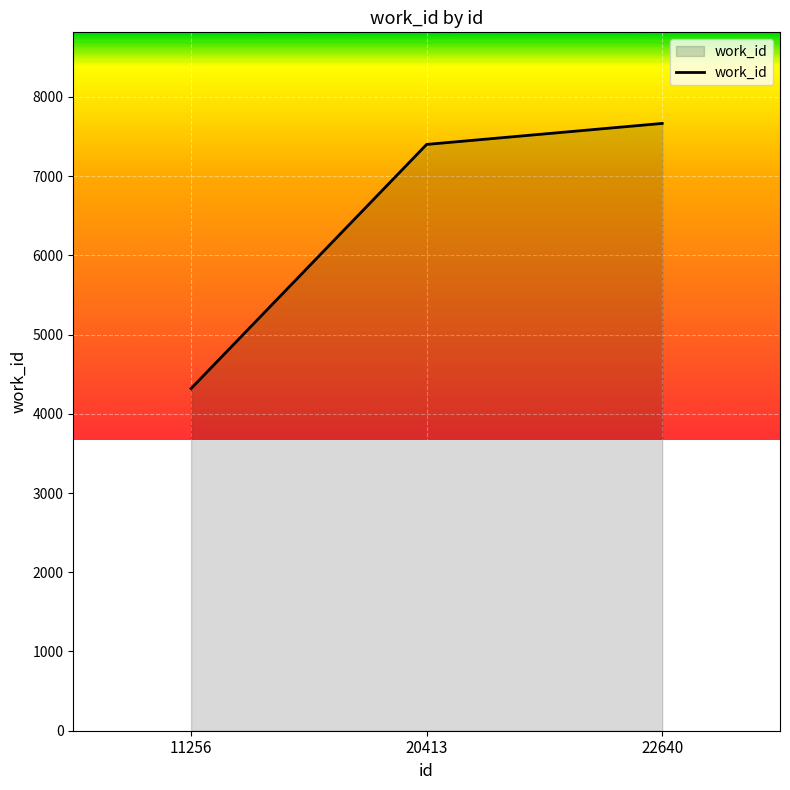

True or false: the data shows 2335 at 11256.

False